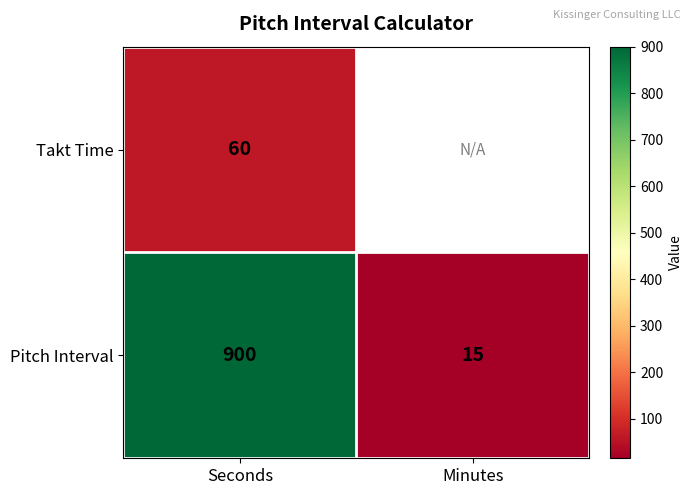

What is the sum of the Pitch Interval values at Minutes and Seconds?

915